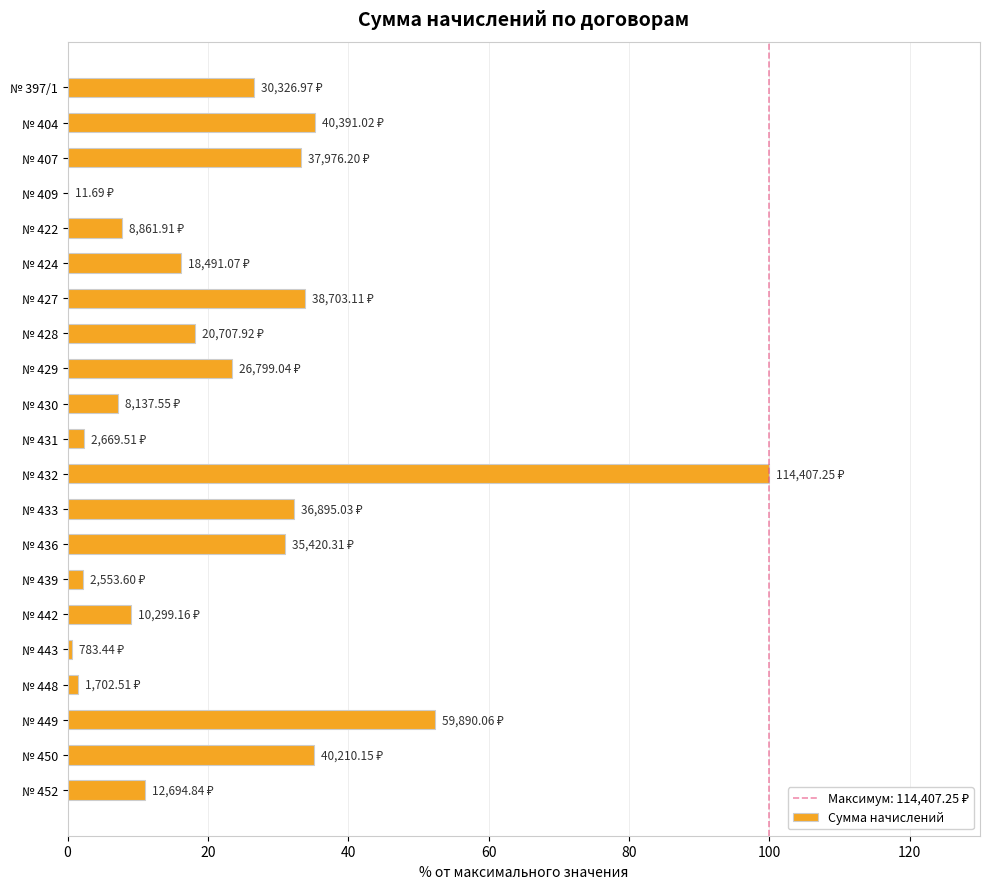

Count the number of data series in this chart.

1